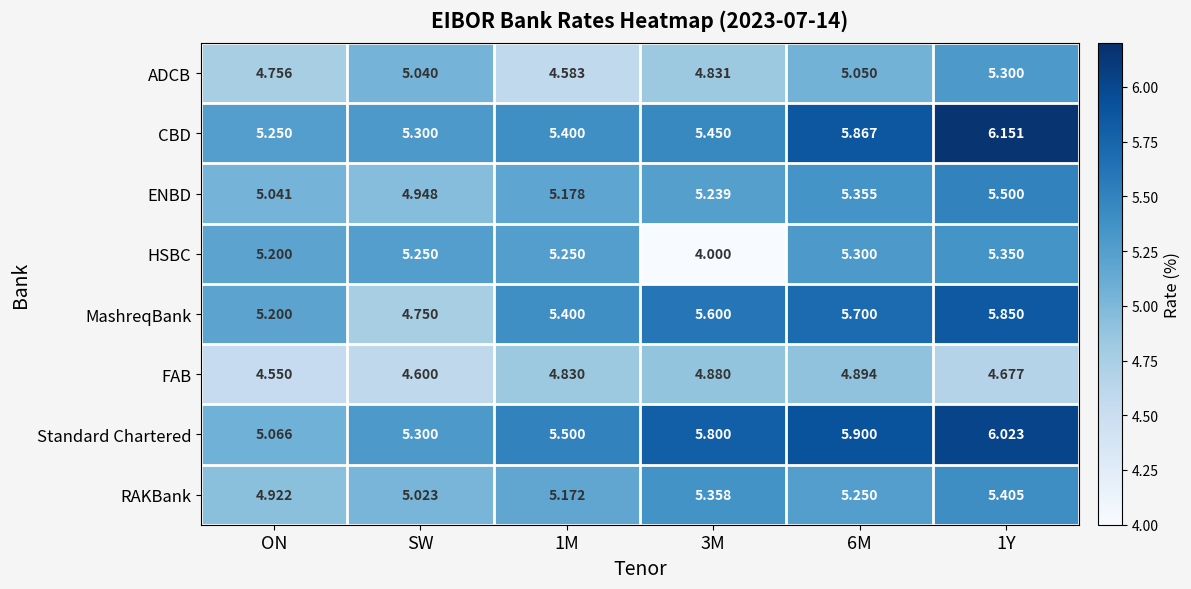

At which label does ENBD reach its minimum?

SW